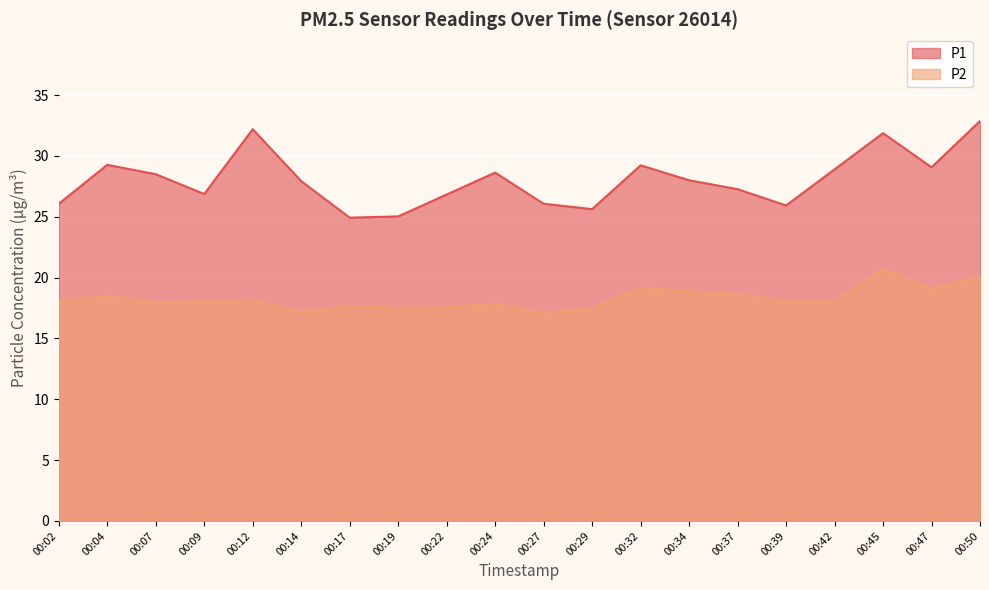

What is the value of the P2 point at the 6th from the left?

17.2